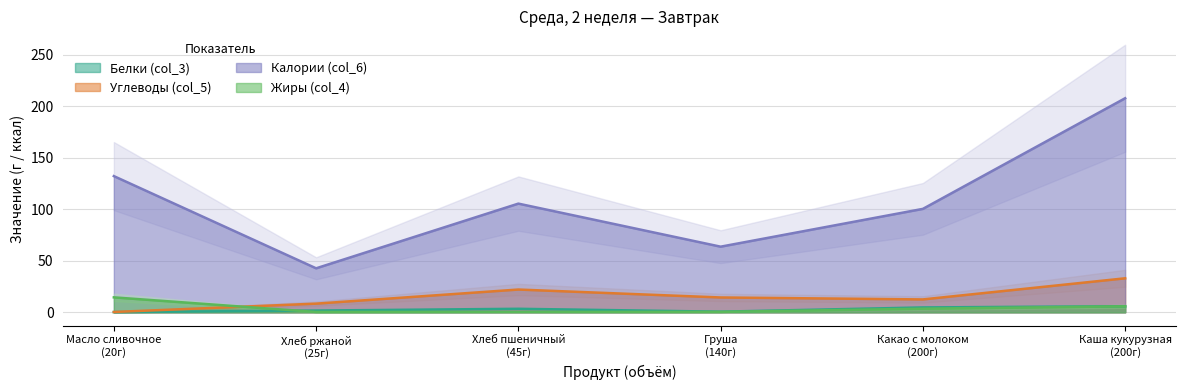

What is the sum of all Жиры (col_4) values?

24.9